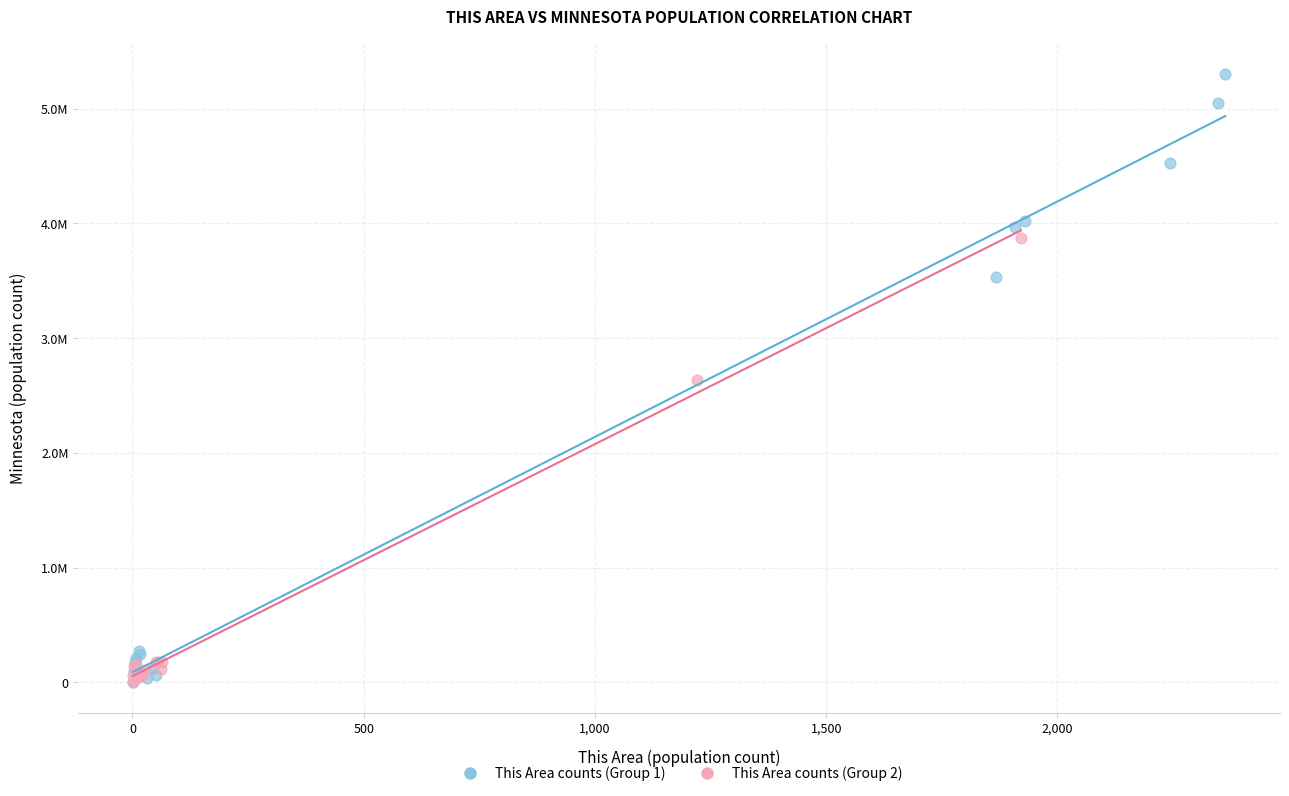

What are all the series names shown in the legend?

This Area counts (Group 1), This Area counts (Group 2)